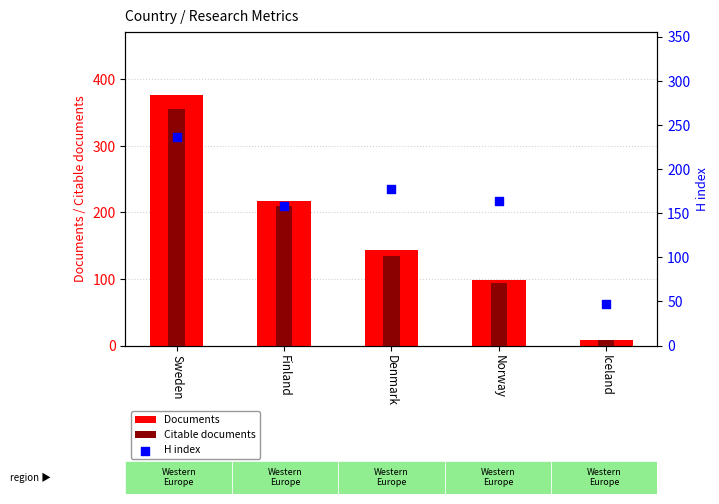

At which category is the sum across all series the highest?

Sweden